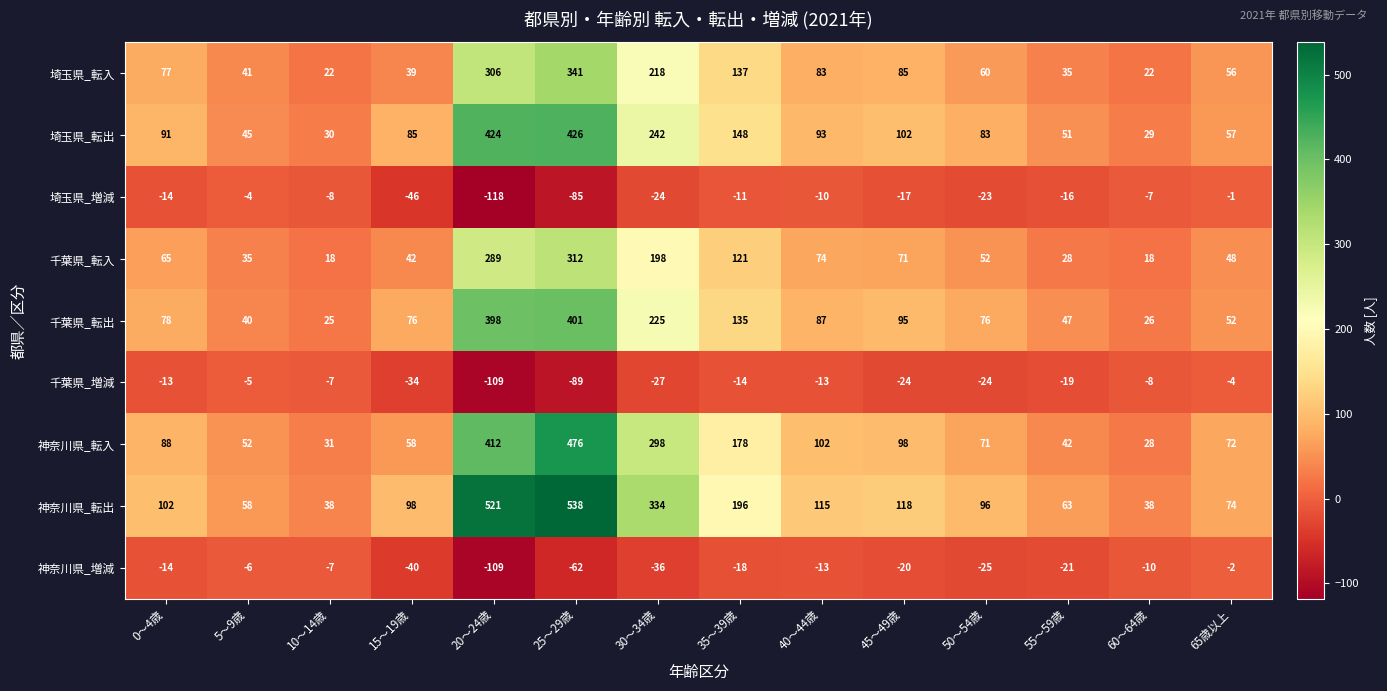

True or false: 神奈川県_増減 has a value of -86 at 25～29歳.

False